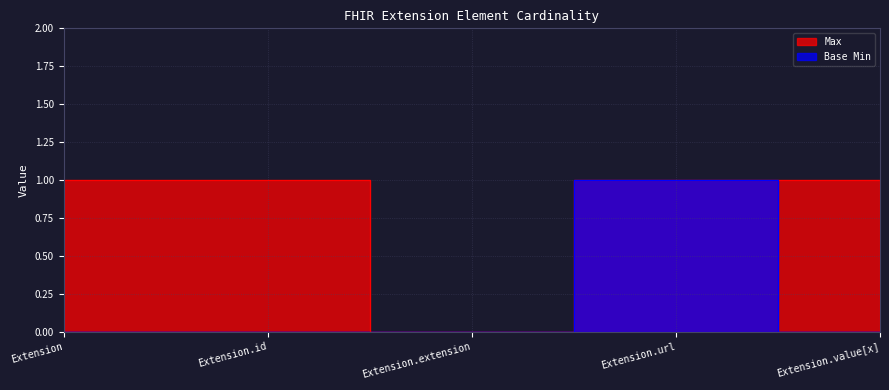

What is the difference between the highest and lowest values at Extension.id?

1